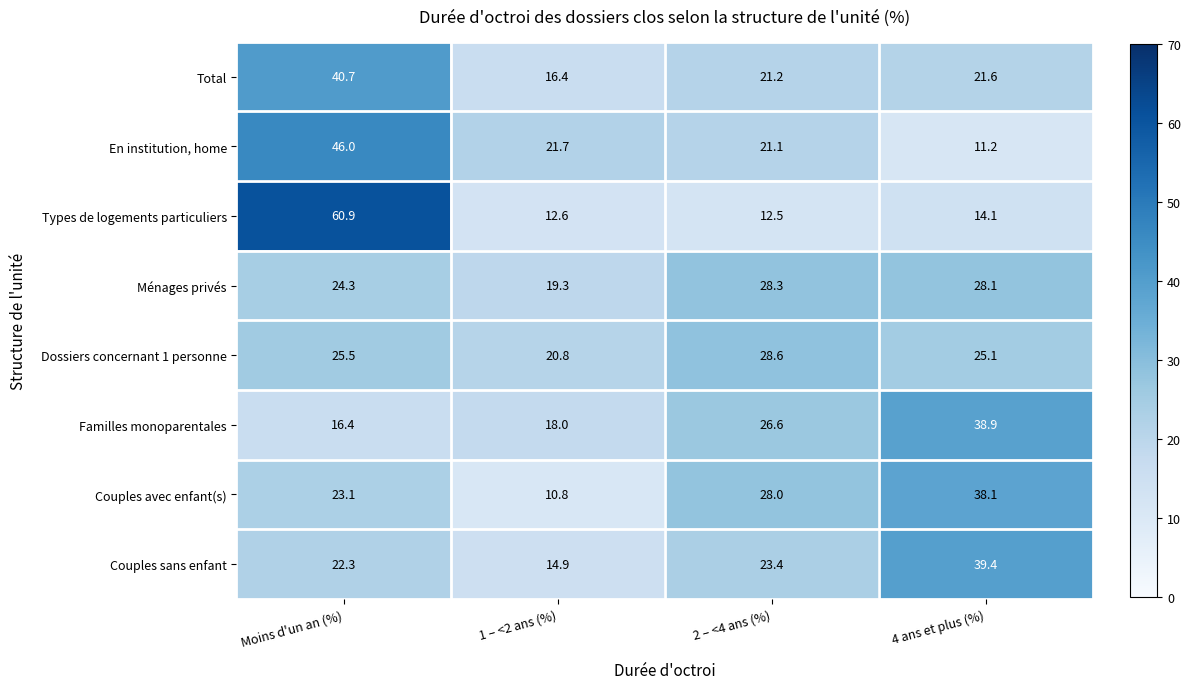

What is the average value of the En institution, home series?

25.0